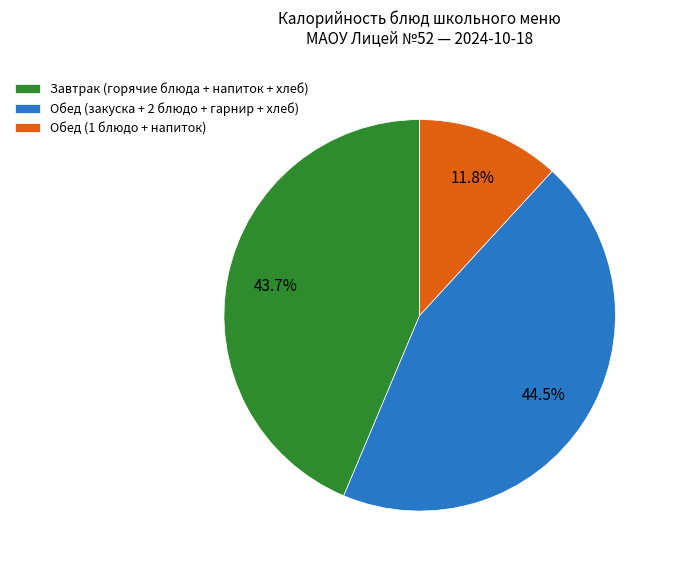

What is the largest slice in the pie chart?

Обед (закуска + 2 блюдо + гарнир + хлеб)